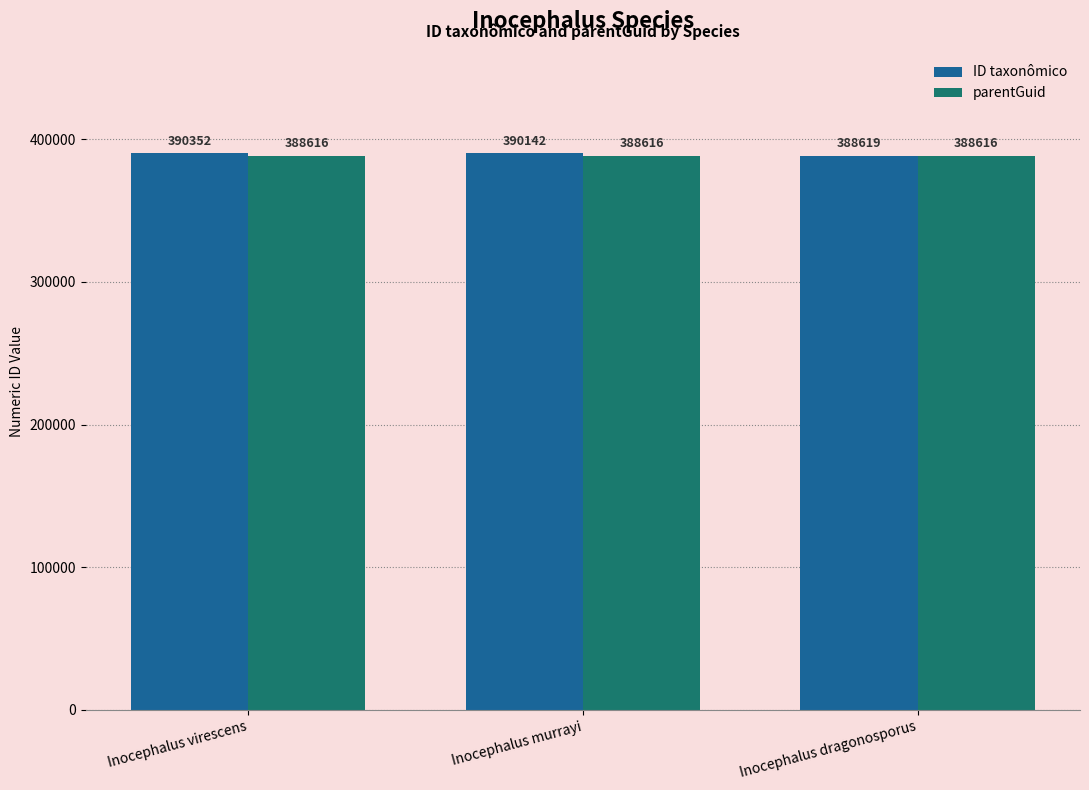

Count the number of categories in the chart.

3